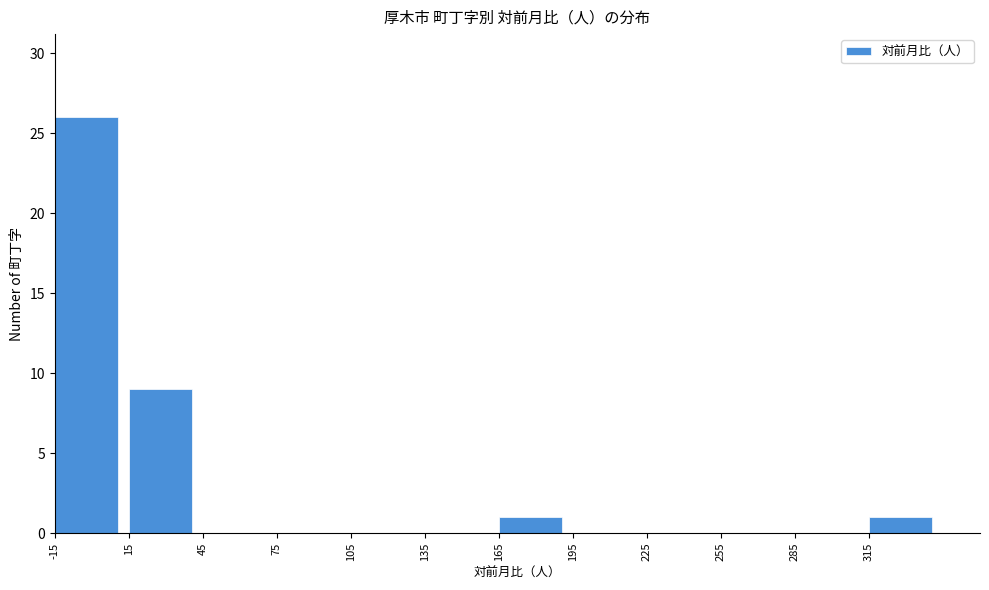

Reading left to right, transcribe this chart: for each bar, give the range it covers on the x-axis and its height. The values are not printed on the chart, so give them approximately, as read against the axis.

-15 to 15: 26
15 to 45: 9
45 to 75: 0
75 to 105: 0
105 to 135: 0
135 to 165: 0
165 to 195: 1
195 to 225: 0
225 to 255: 0
255 to 285: 0
285 to 315: 0
315 to 345: 1